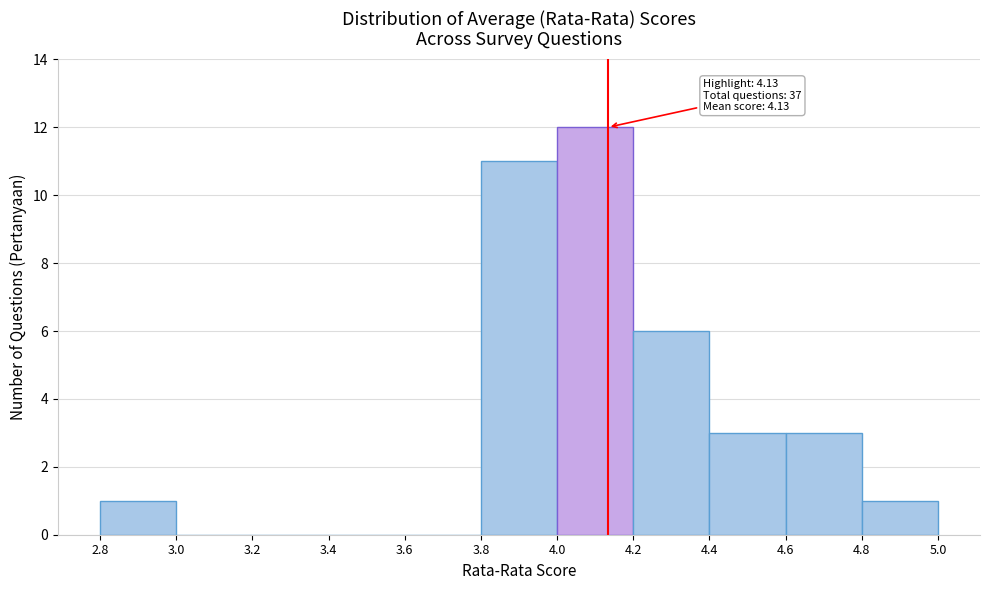

Which range on the x-axis has the tallest bar?

4.0 to 4.2